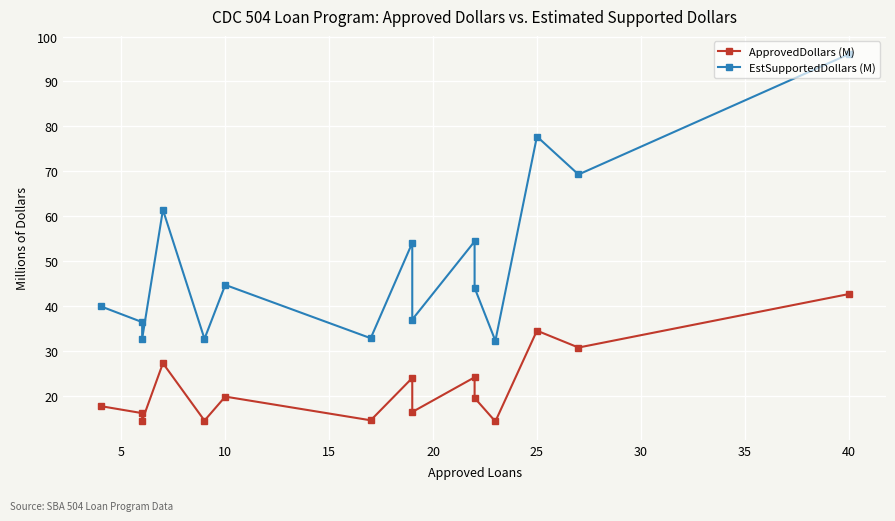

How many lines are shown in the chart?

2